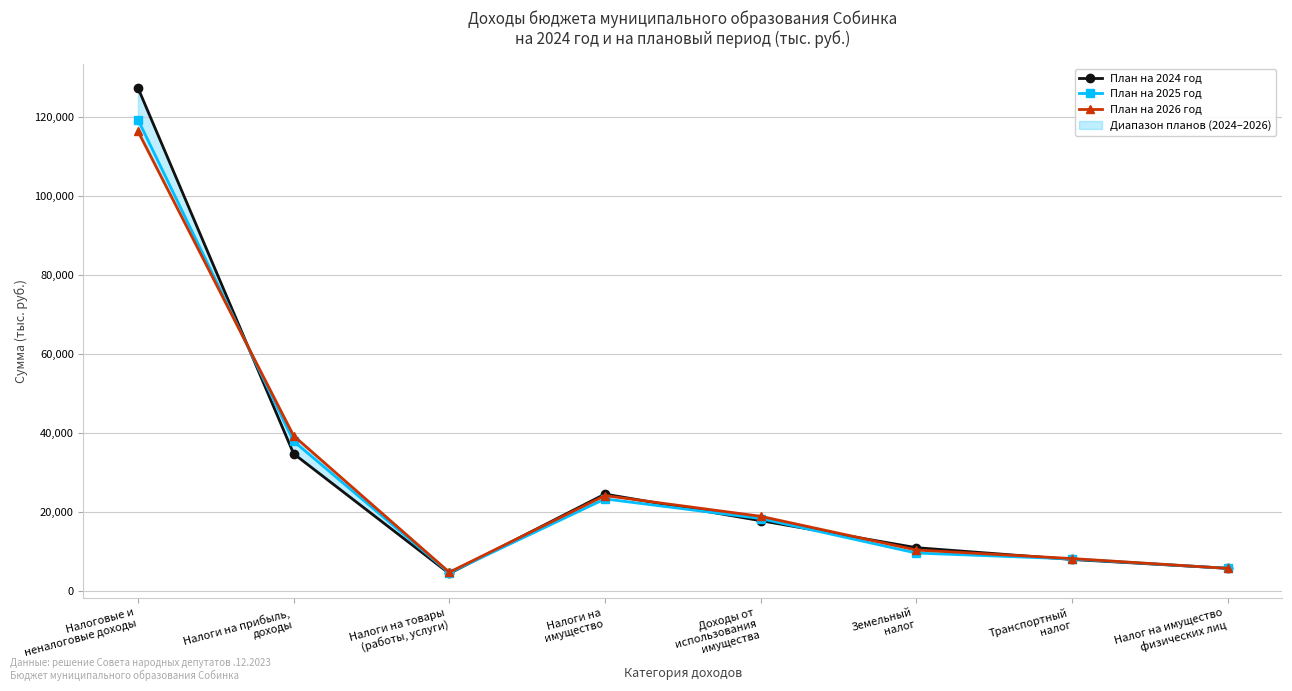

What is the average value of the План на 2024 год series?

29163.9